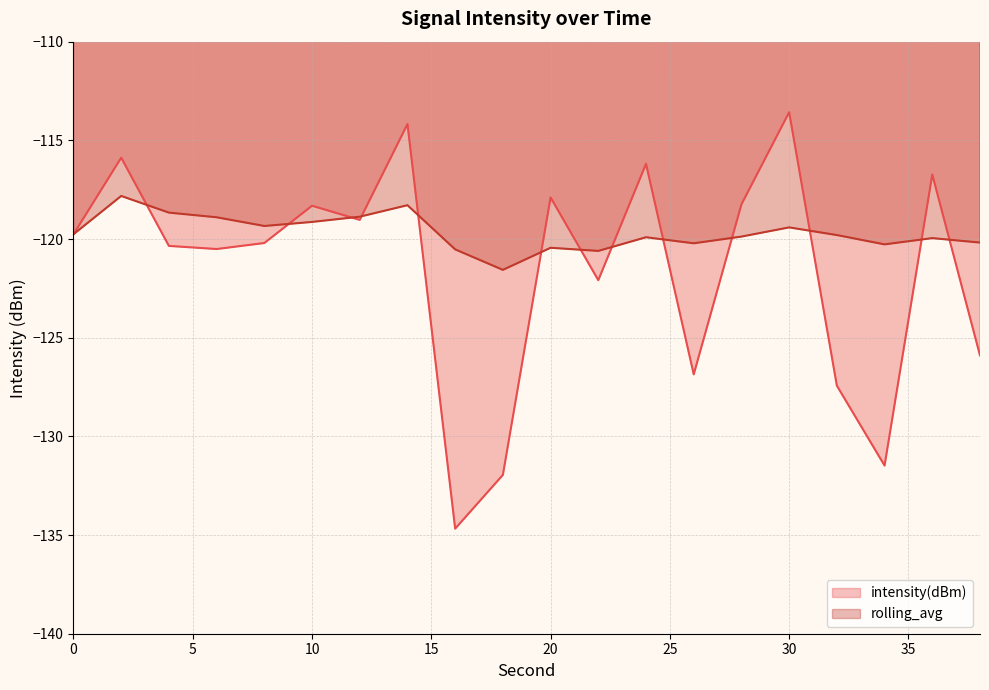

How many series are shown in this chart?

2